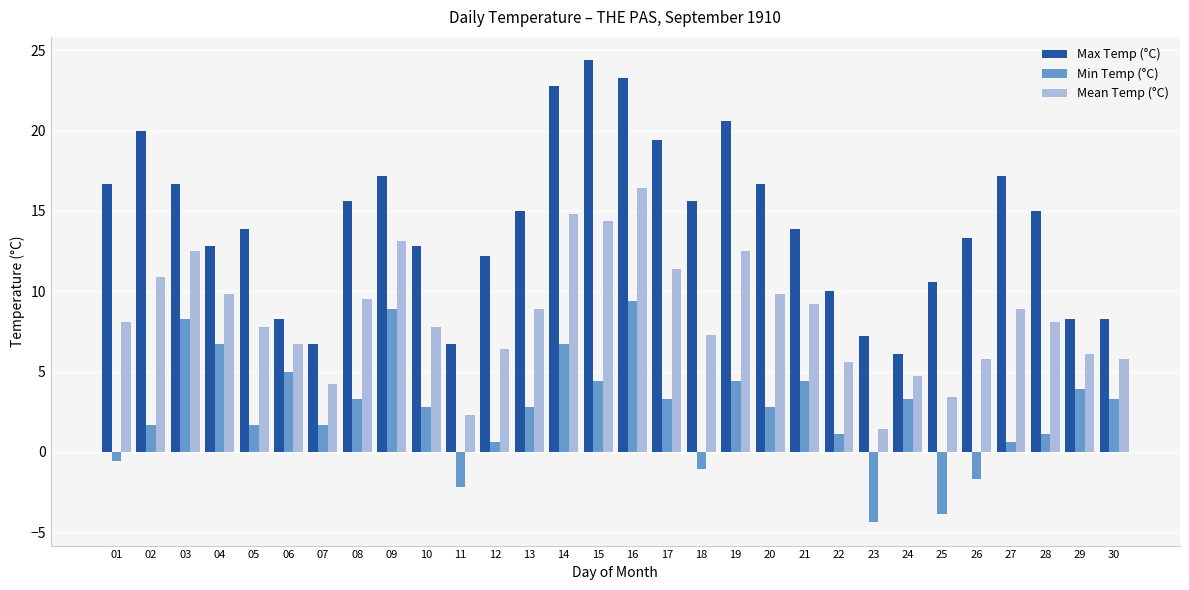

The Mean Temp (°C) series shows 6.4 at 12. True or false?

True